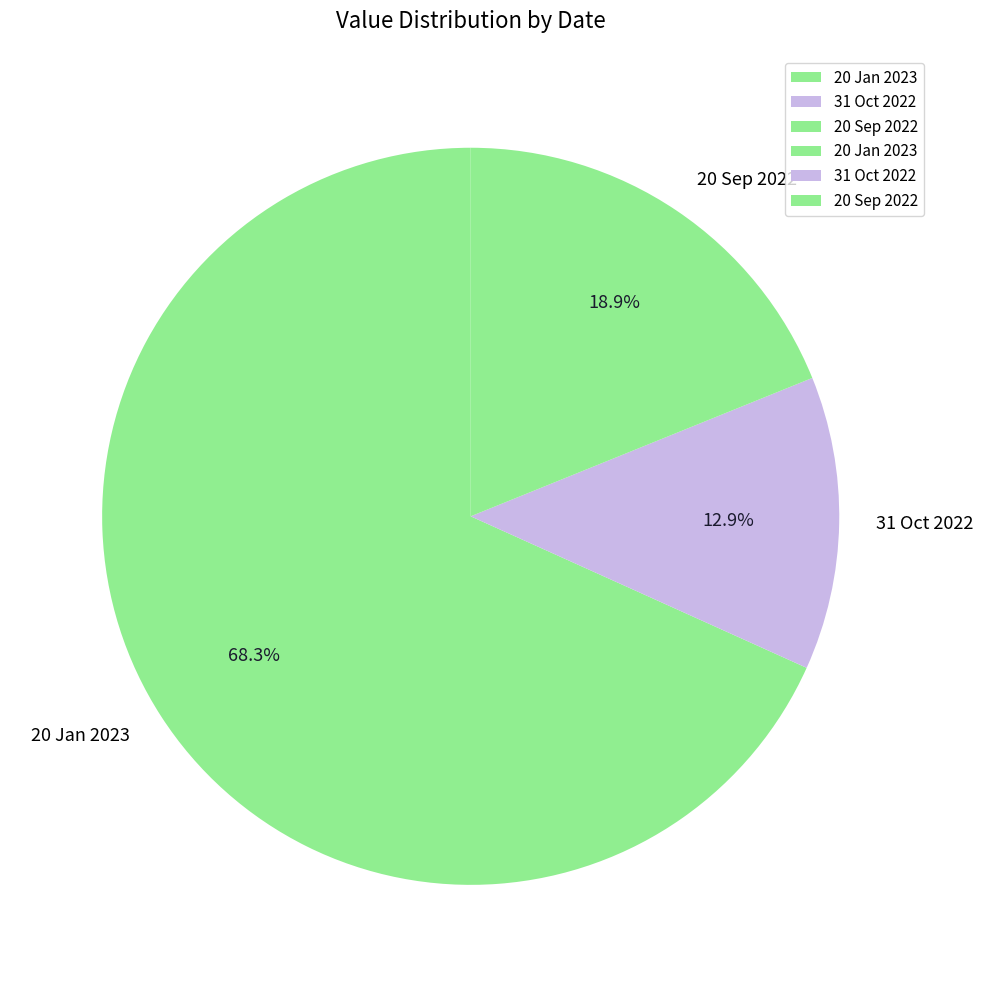

To the nearest percent, what is the average slice percentage?

33%